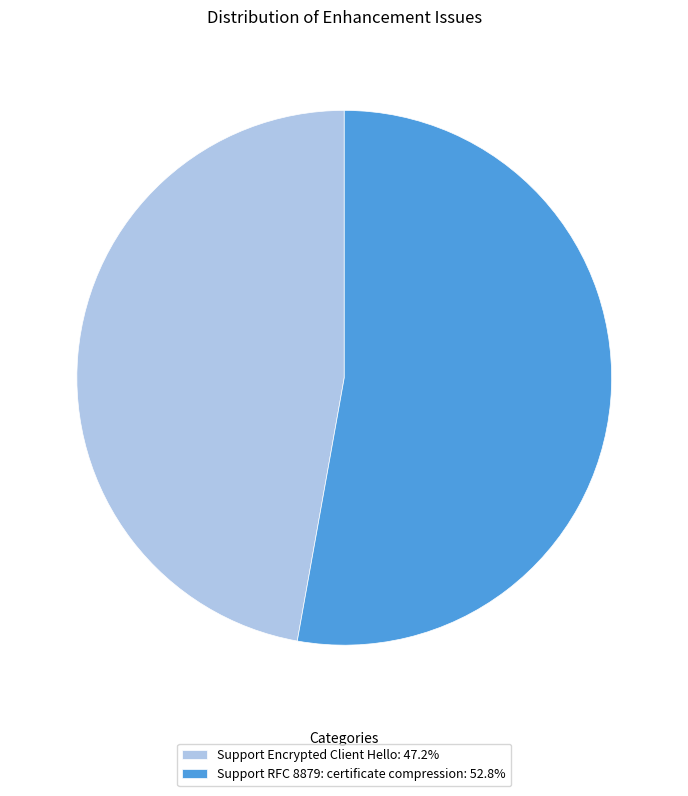

Count the number of slices in the pie.

2